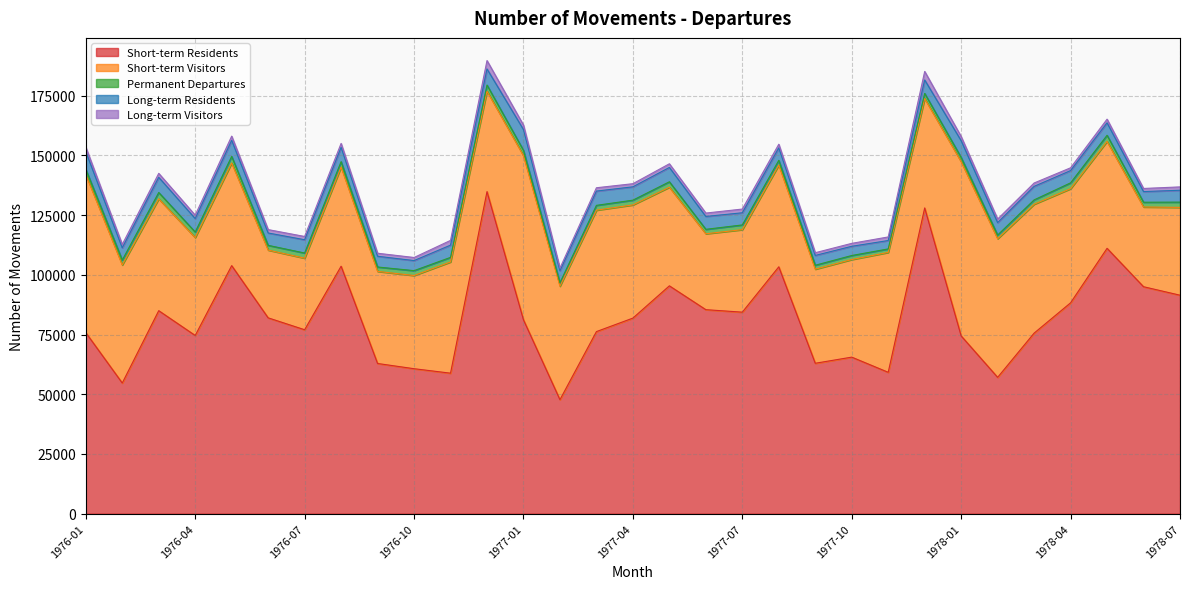

Reading left to right, what are all the values shown in this chart?

Short-term Residents: 75810	54700	84990	74610	103850	81990	77010	103610	62880	60690	58820	134850	81160	47720	76230	81880	95390	85410	84370	103360	62970	65540	59190	128010	74420	57080	75590	88280	111100	95020	91470
Short-term Visitors: 66210	49420	46820	40990	42980	28360	29960	41520	38560	39020	46570	42060	68740	47510	50840	47390	41290	31790	34540	42600	39390	40860	50190	45800	72950	58040	53960	47780	44760	33380	36770
Permanent Departures: 2170	2060	2660	2320	2750	2000	2160	2260	1840	2040	1920	2560	2220	1460	2020	1990	2280	1850	1980	1980	1650	1690	1470	2160	1780	1540	1830	2450	2570	2000	2200
Long-term Residents: 7390	5130	6350	5640	6730	5170	5560	6000	4490	4220	5120	6730	8710	5020	5970	5590	6000	5390	5090	5220	4110	3860	3510	5630	7000	5210	5660	5140	5210	4460	4970
Long-term Visitors: 1870	1420	1670	1420	1770	1420	1370	1650	1270	1290	1990	3520	1870	1100	1400	1310	1540	1420	1560	1530	1140	1230	1500	3570	1750	1480	1410	1170	1540	1300	1410